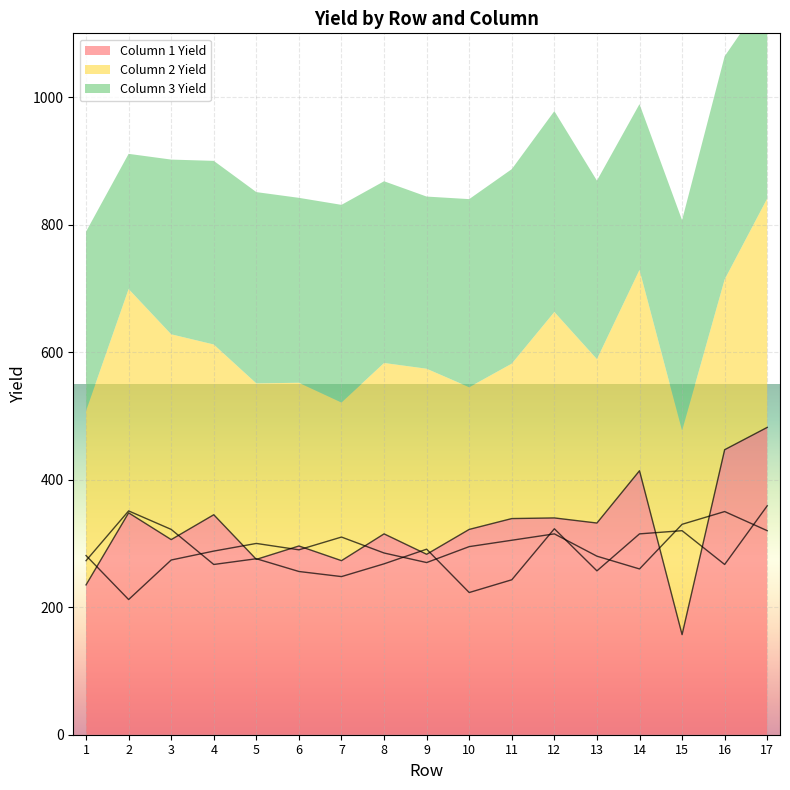

The value of Column 1 Yield at 16 is 277. True or false?

False